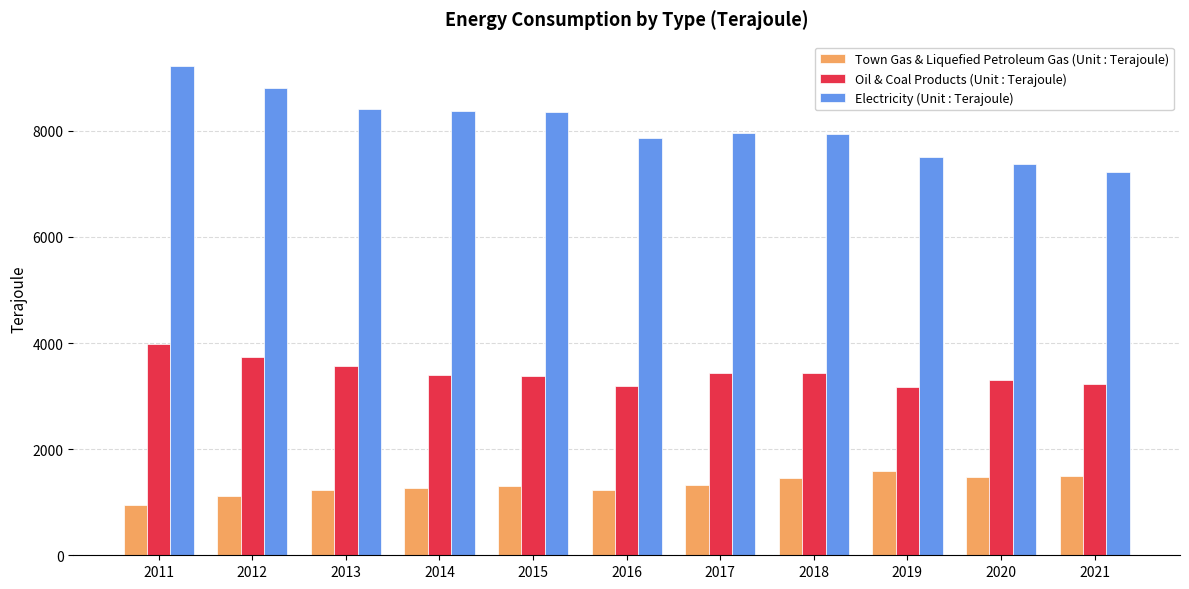

What is the spread (max minus min) of values at 2011?

8264